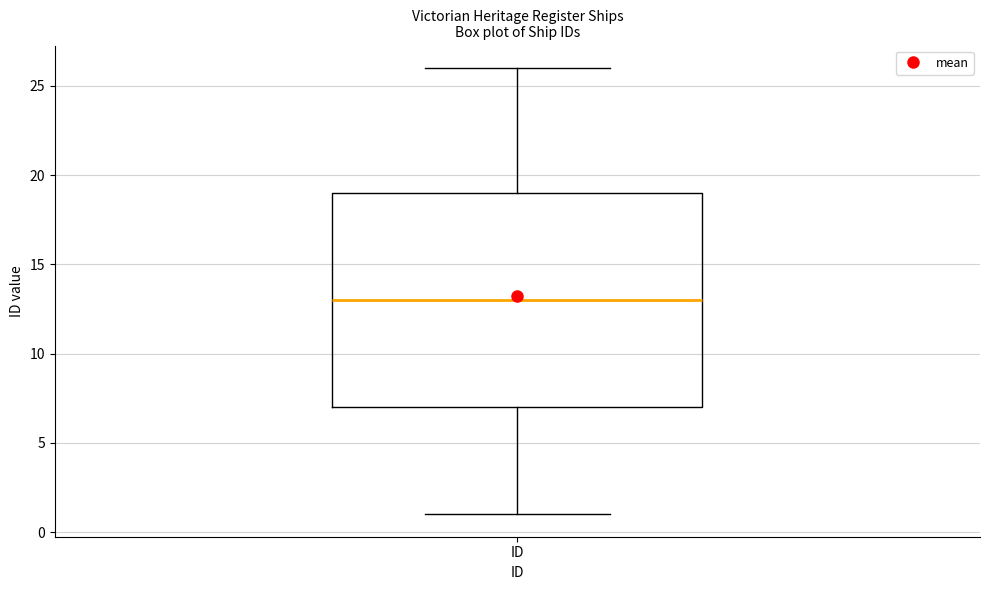

Where is the lower edge of the box for ID on the y-axis? The values are not printed on the chart, so give them approximately, as read against the axis.

7